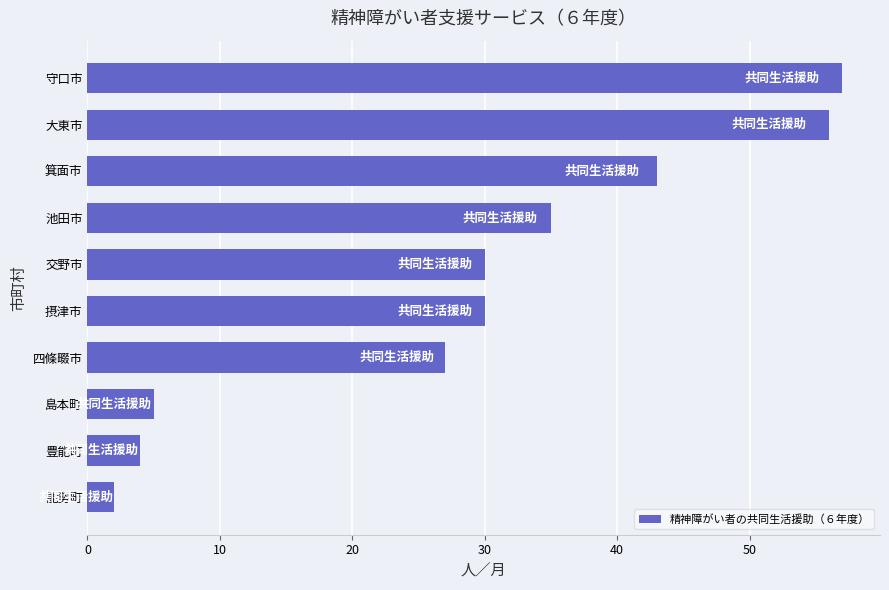

Is it true that the value at 島本町 is 5?

True